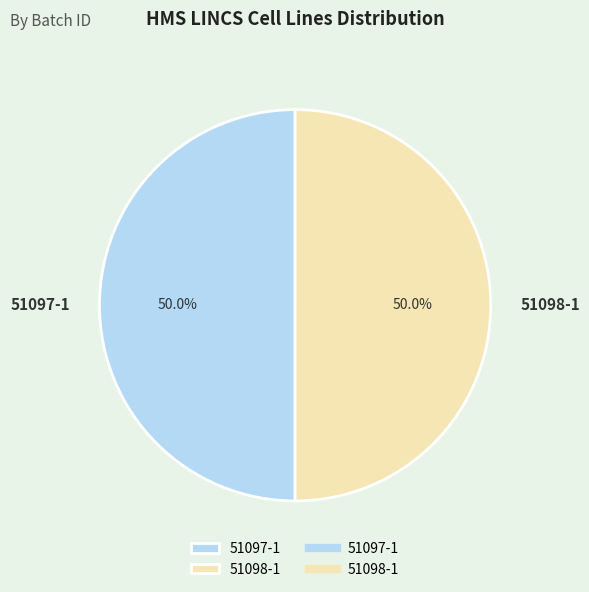

Approximately how many times larger is the value at 51097-1 compared to 51098-1?

1.0